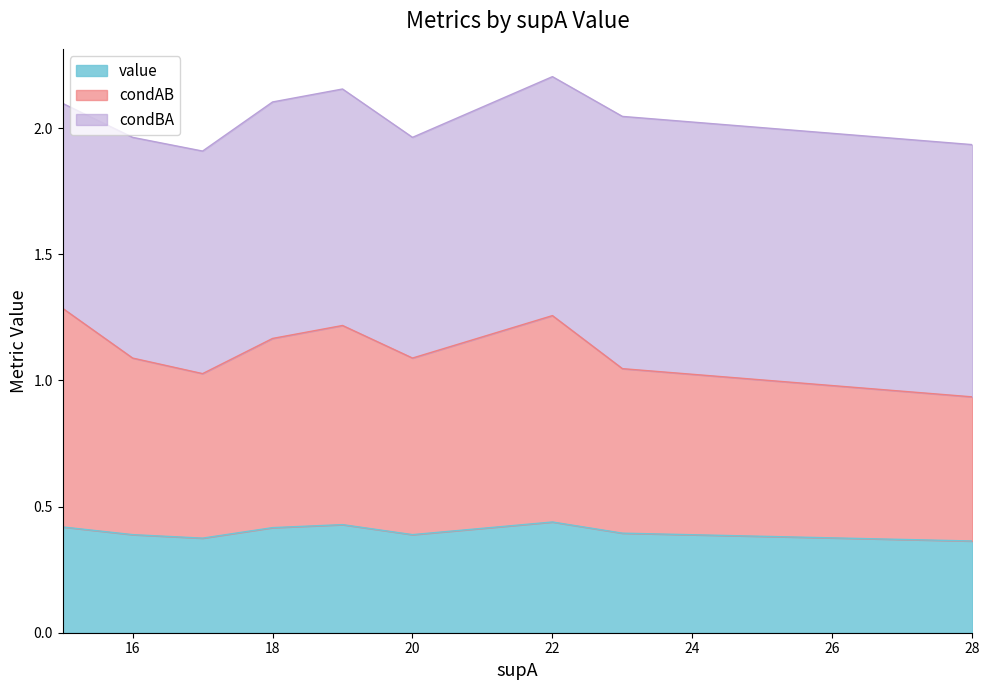

True or false: value has a value of 0.6 at 18.

False